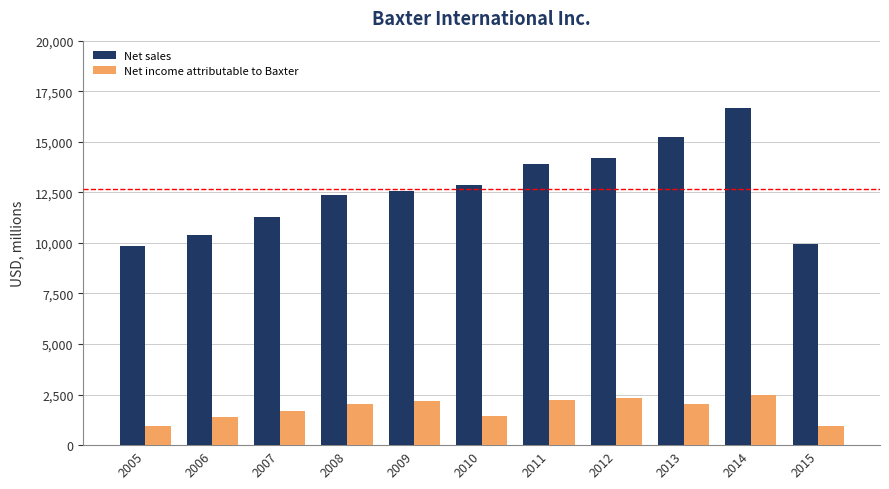

Is the value of Net income attributable to Baxter at 2009 greater than the value of Net sales at 2009?

No